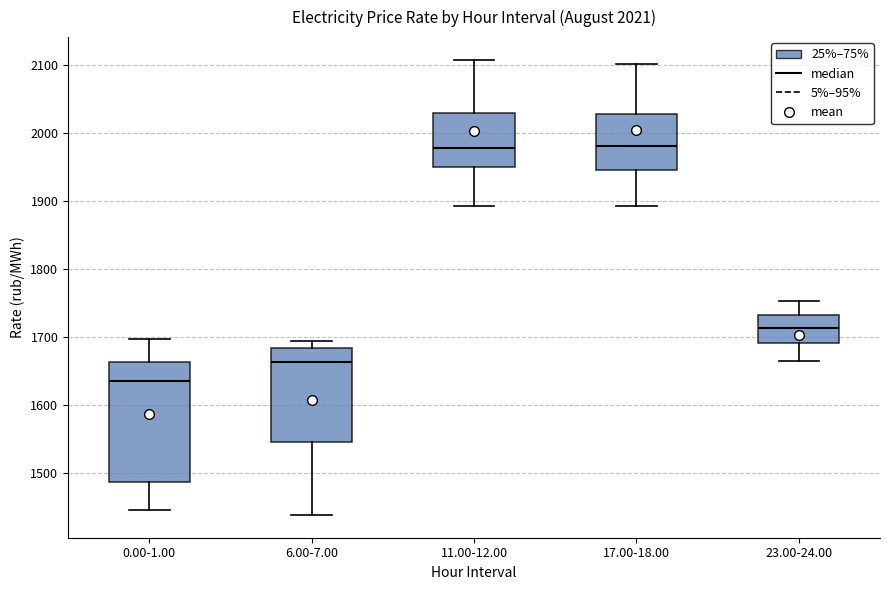

Which box has the lowest median line?

0.00-1.00